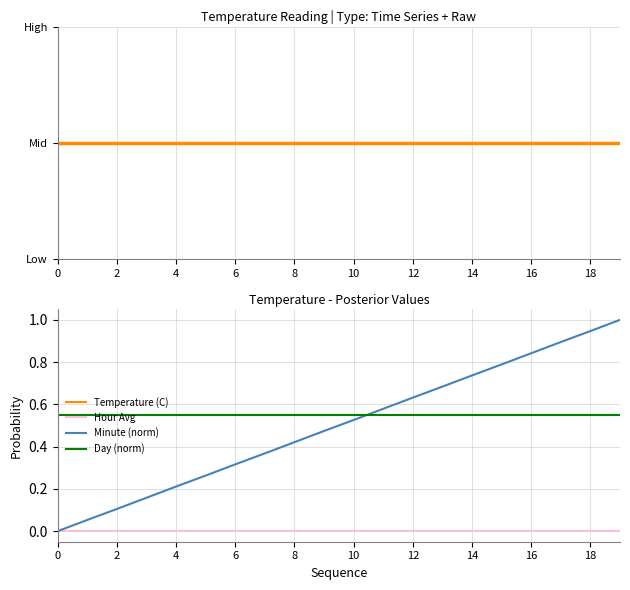

At which category is the sum across all series the highest?

19